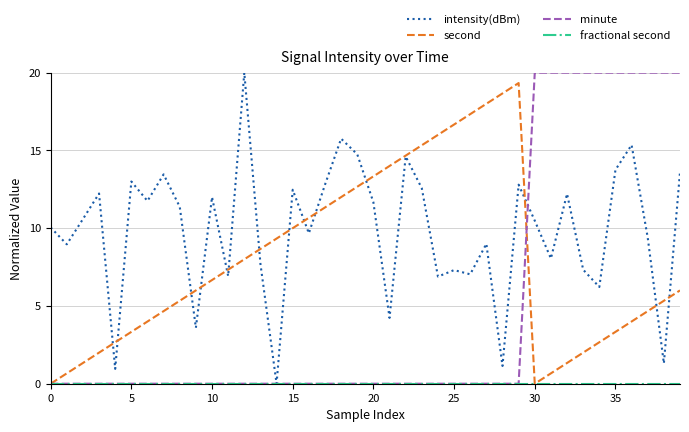

Which series has the largest total across all categories?

intensity(dBm)